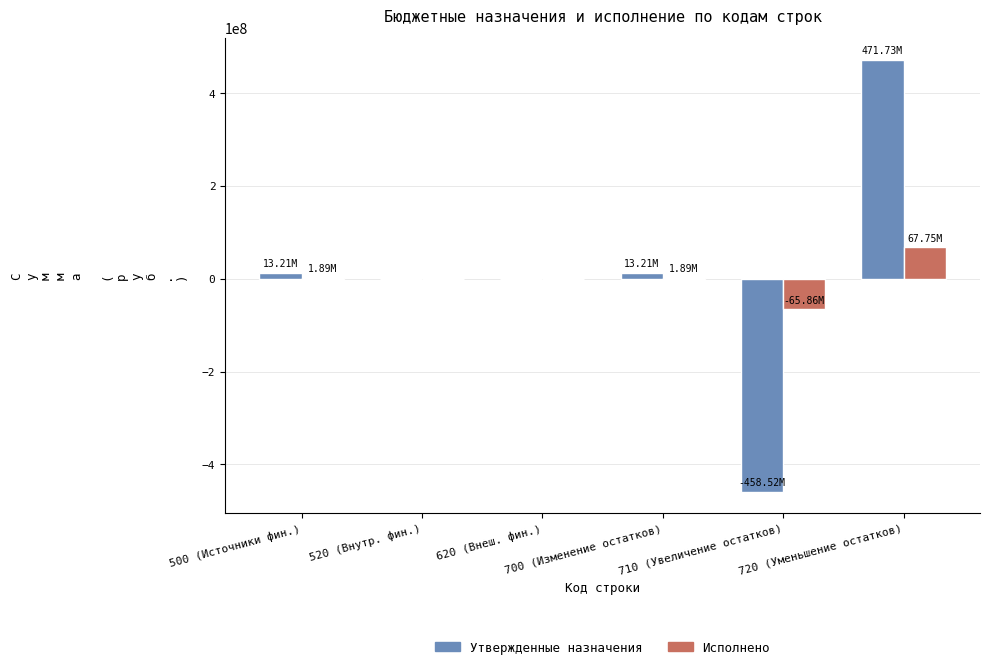

At which label does Утвержденные назначения first exceed 13211518?

500 (Источники фин.)